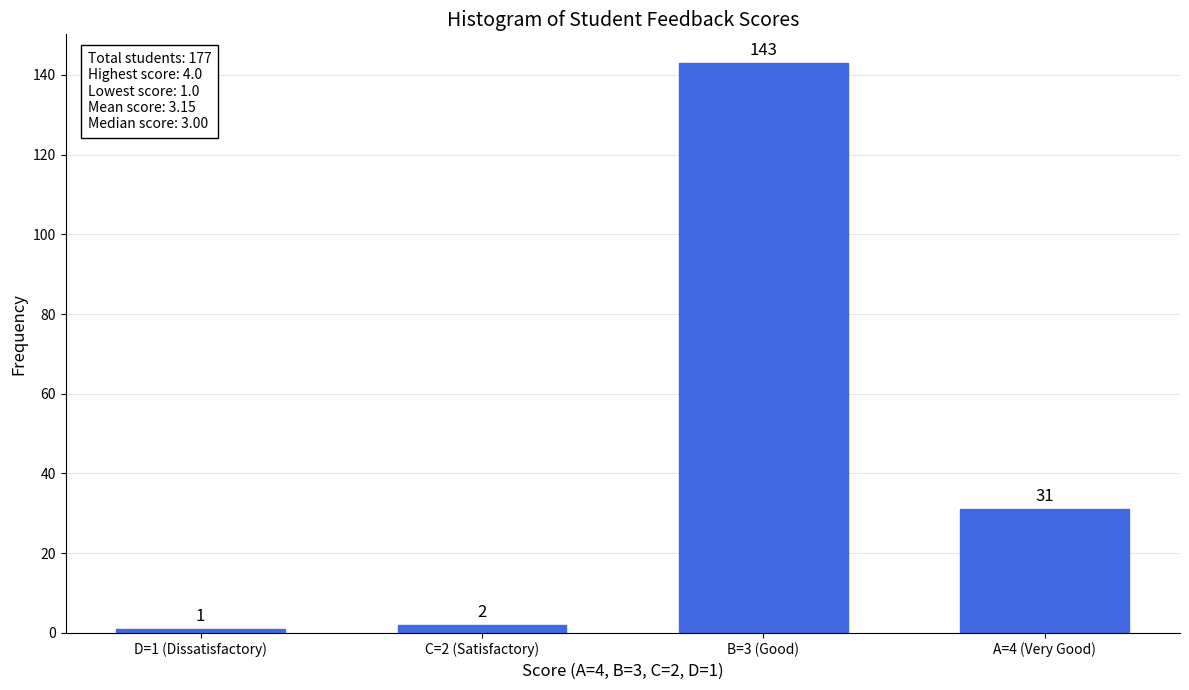

Reading right to left, extract all data points from this chart.

A=4 (Very Good)=31	B=3 (Good)=143	C=2 (Satisfactory)=2	D=1 (Dissatisfactory)=1